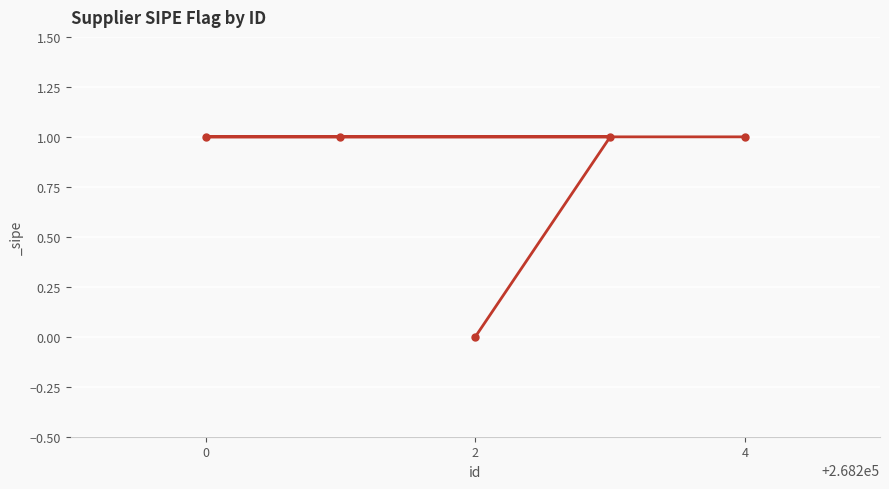

Which label corresponds to the smallest value in the chart?

2